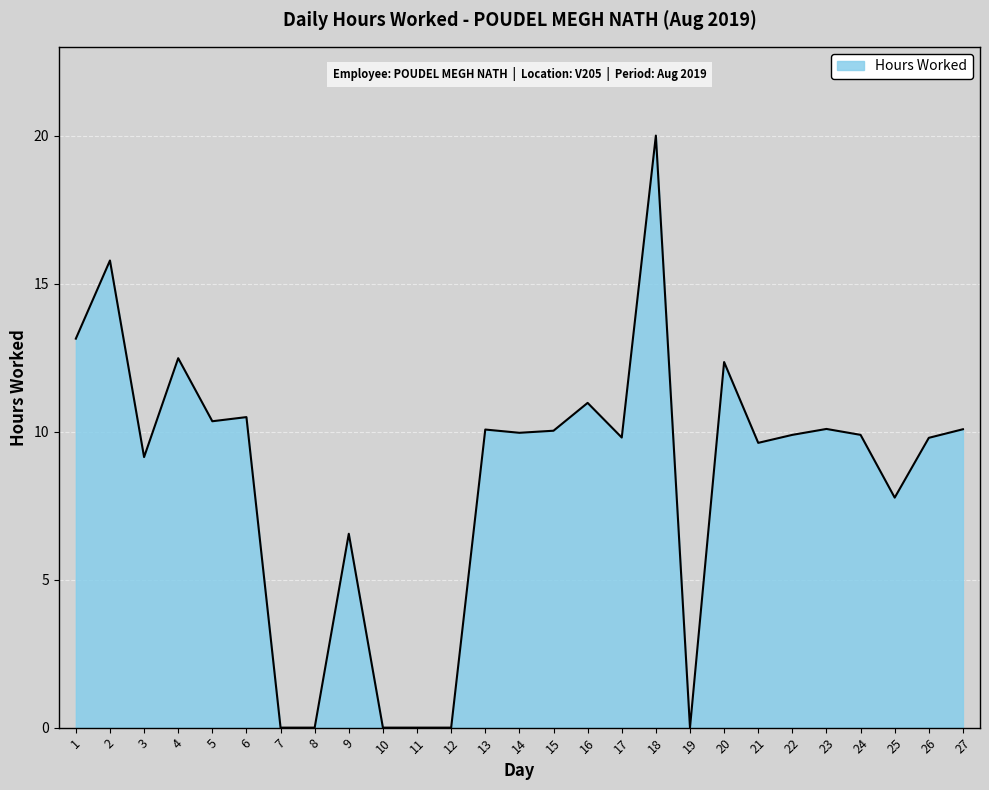

What is the difference between the values at 1 and 21?

3.5